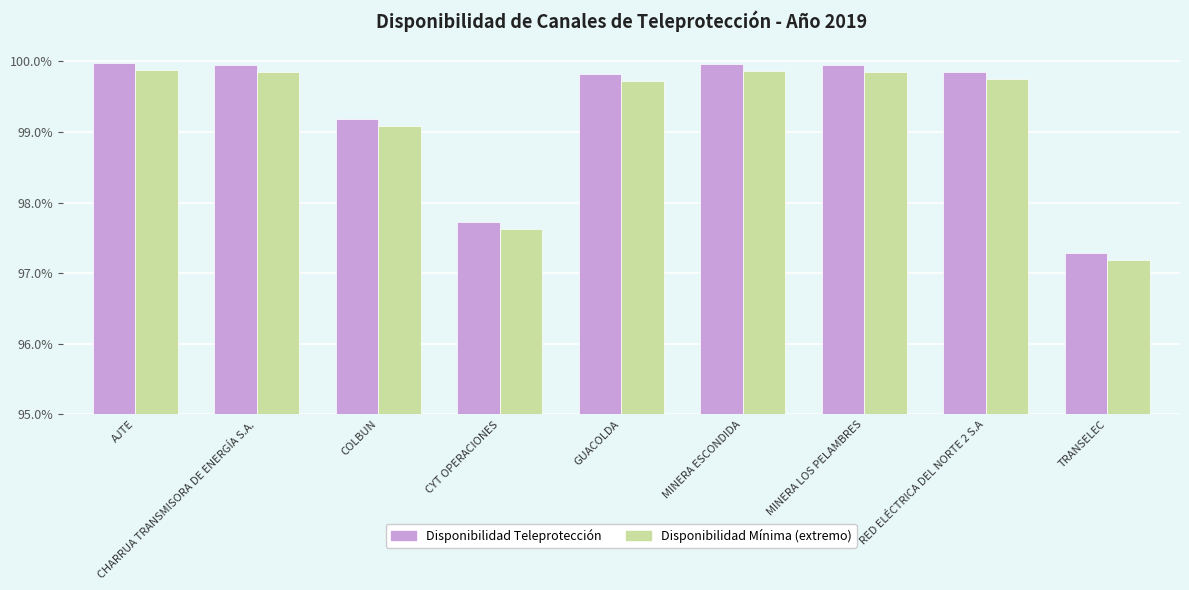

What position from the right is MINERA LOS PELAMBRES?

3